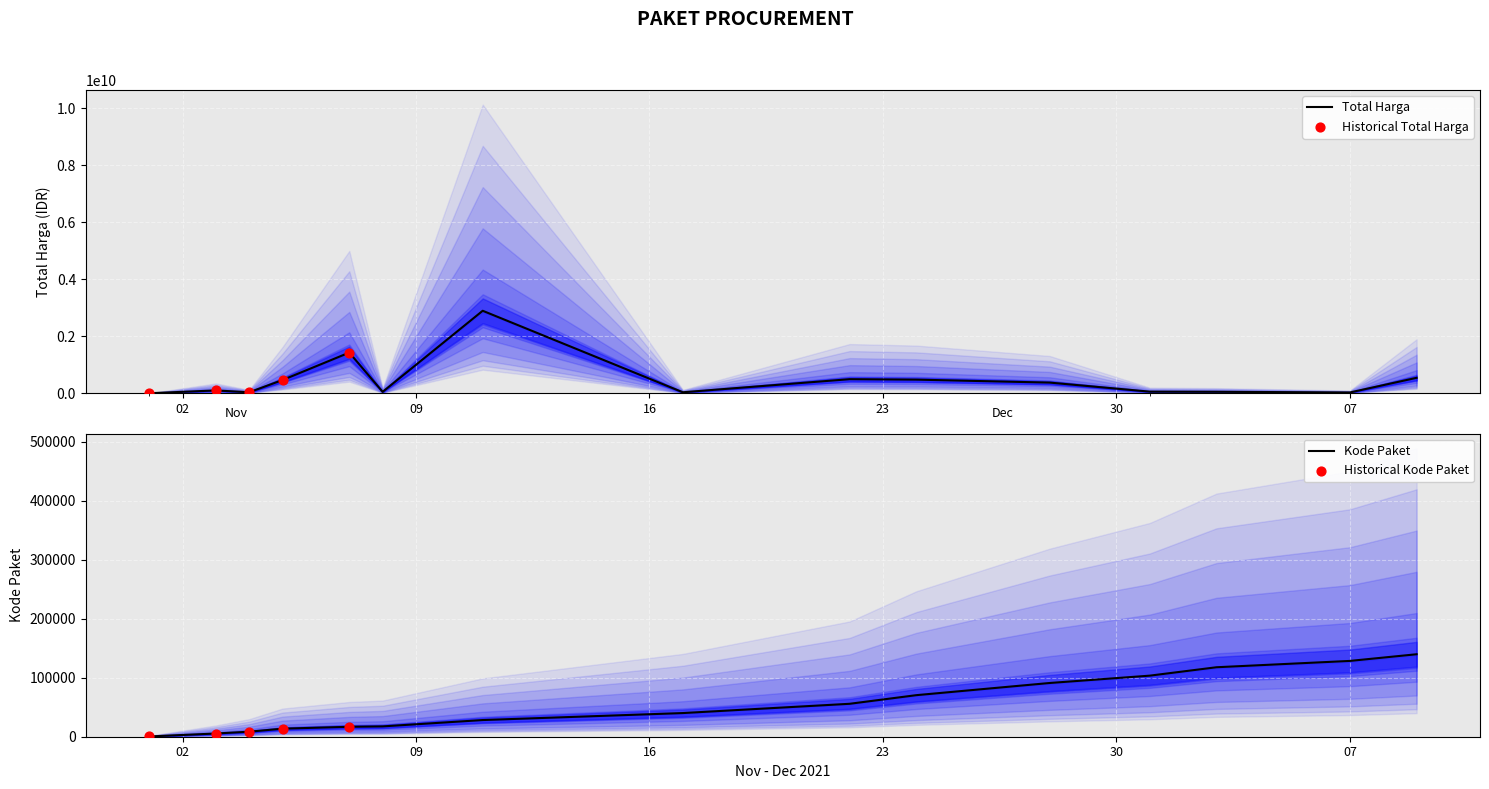

Which series has the largest total across all categories?

Total Harga